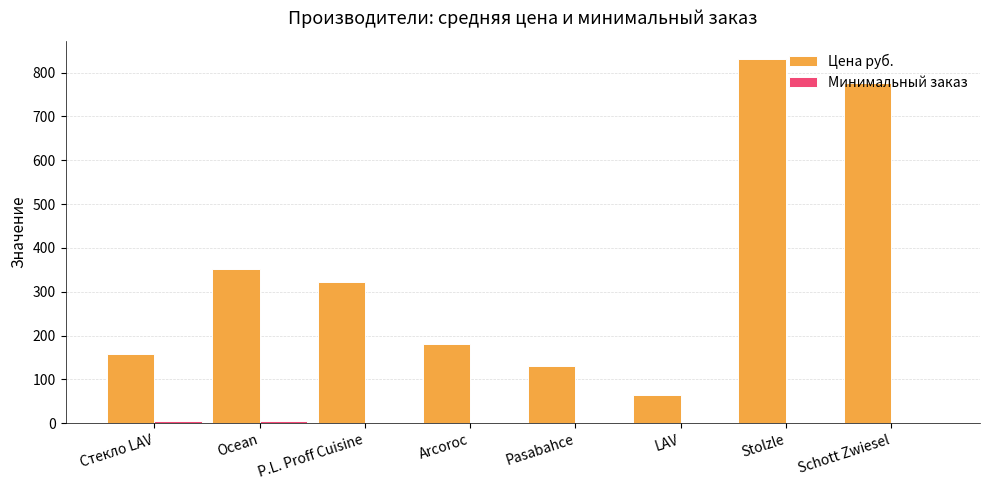

What is the sum of all Цена руб. values?

2811.3